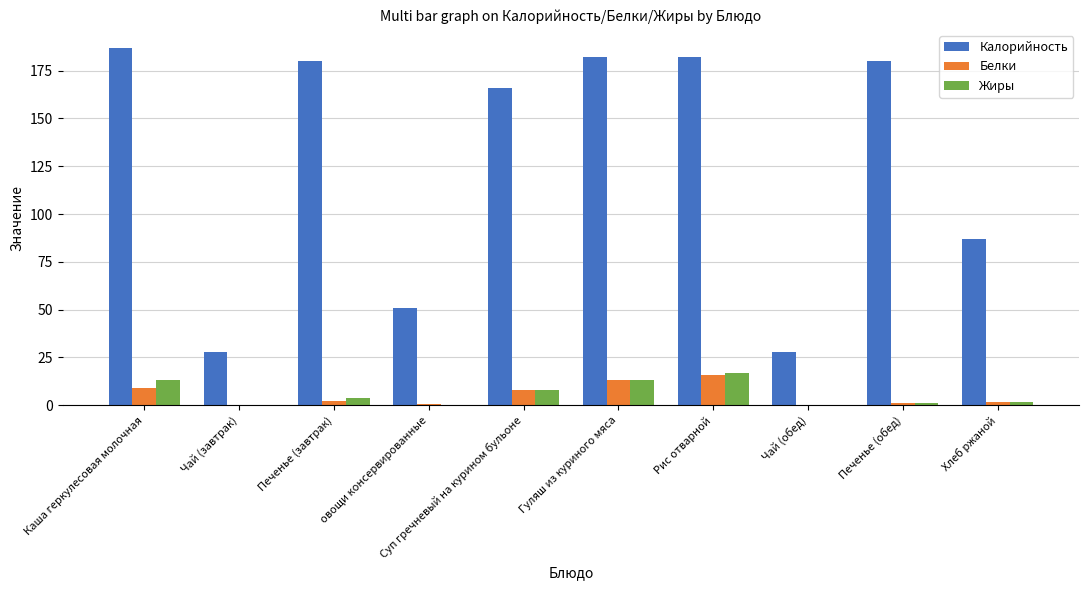

At which label does Белки first exceed 2?

Каша геркулесовая молочная